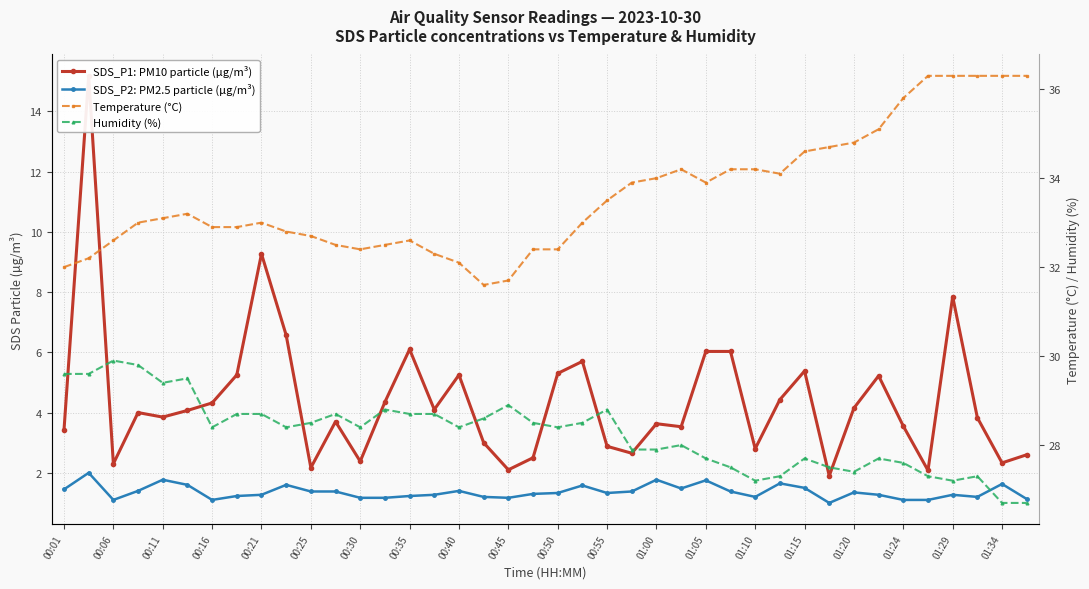

How many lines are shown in the chart?

4